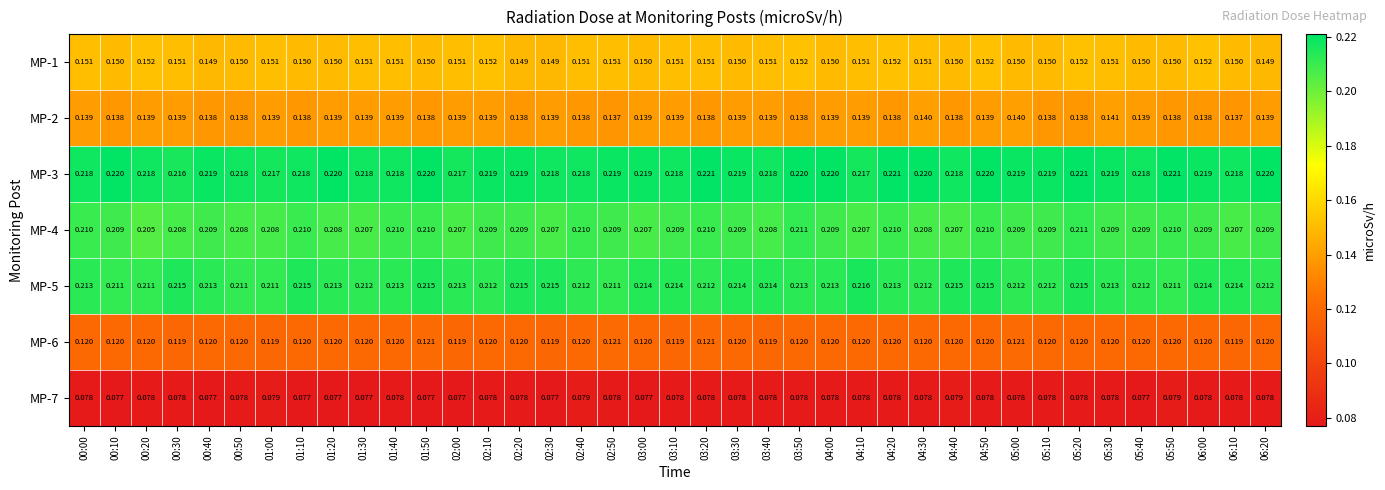

Is the value of MP-3 at 01:30 greater than the value of MP-1 at 02:40?

Yes